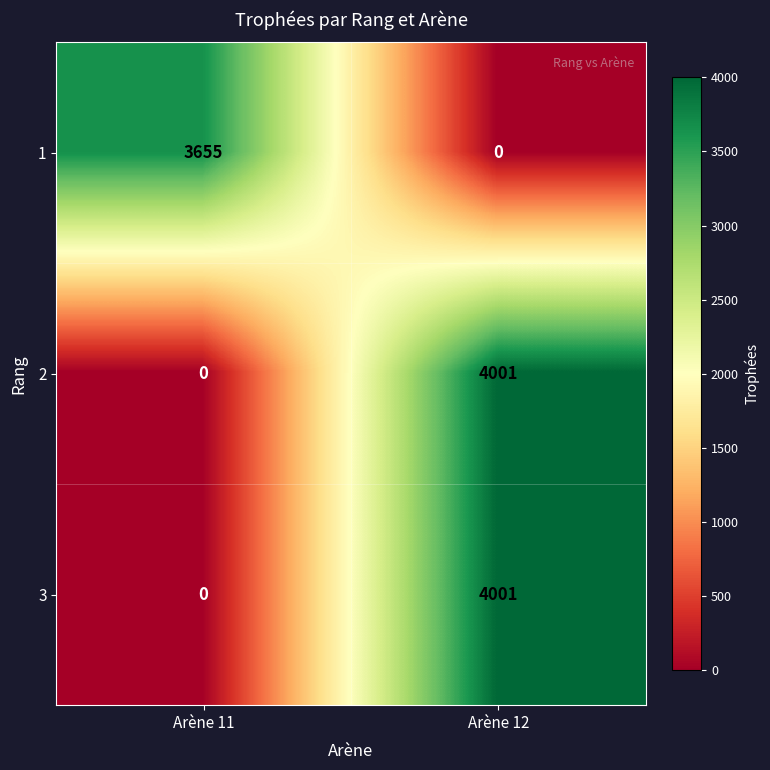

Reading left to right, transcribe all the data shown in this chart.

1: Arène 11=3655	Arène 12=0
2: Arène 11=0	Arène 12=4001
3: Arène 11=0	Arène 12=4001